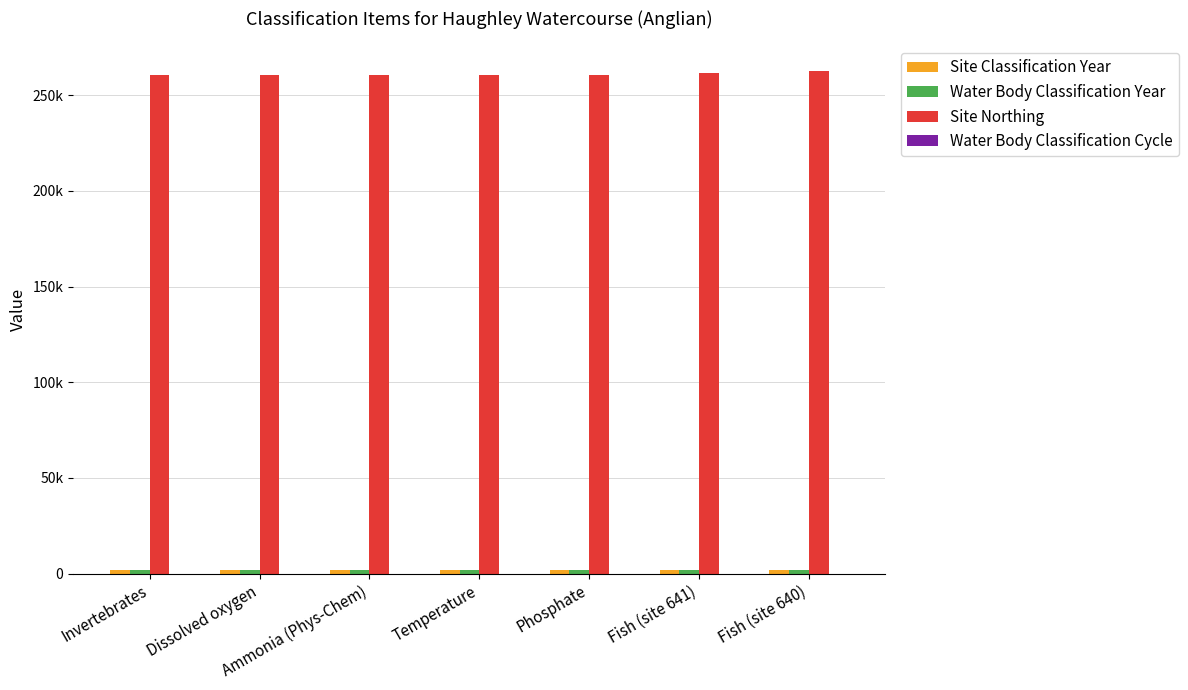

Rank the series by their maximum value, from lowest to highest.

Water Body Classification Cycle, Site Classification Year, Water Body Classification Year, Site Northing